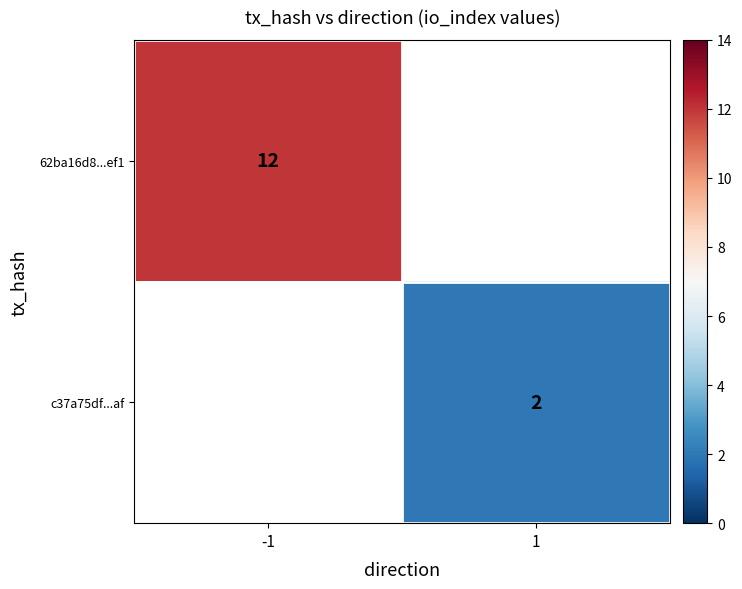

What is the smallest value displayed?

2.0